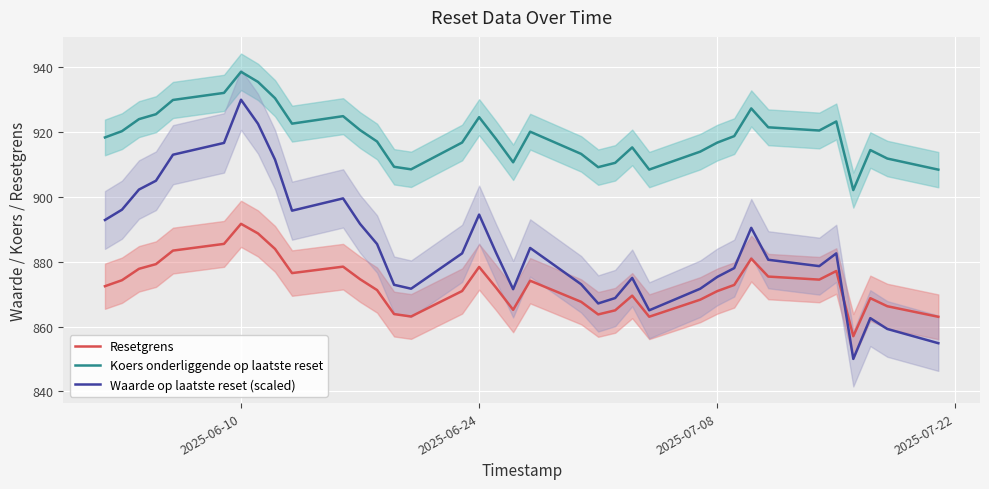

What is the difference between the maximum and minimum values in the Waarde op laatste reset (scaled) series?

80.0